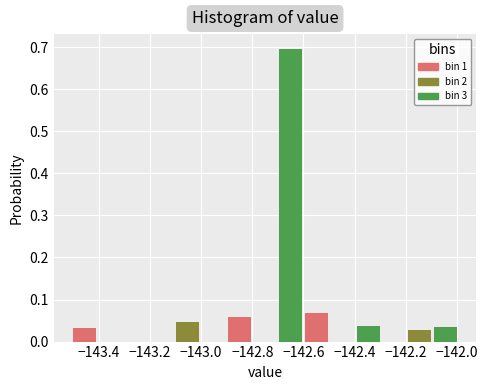

Reading left to right, transcribe this chart: for each bar, give the range it covers on the x-axis and its height. Neither the bar edges nor the heights are printed on the chart, so give them approximately, as read against the axes.

-143.50 to -143.40: 0.03
-143.40 to -143.30: 0
-143.30 to -143.20: 0
-143.20 to -143.10: 0
-143.10 to -143.00: 0.05
-143.00 to -142.90: 0
-142.90 to -142.80: 0.06
-142.80 to -142.70: 0
-142.70 to -142.60: 0.70
-142.60 to -142.50: 0.07
-142.50 to -142.40: 0
-142.40 to -142.30: 0.04
-142.30 to -142.20: 0
-142.20 to -142.10: 0.03
-142.10 to -141.98: 0.04